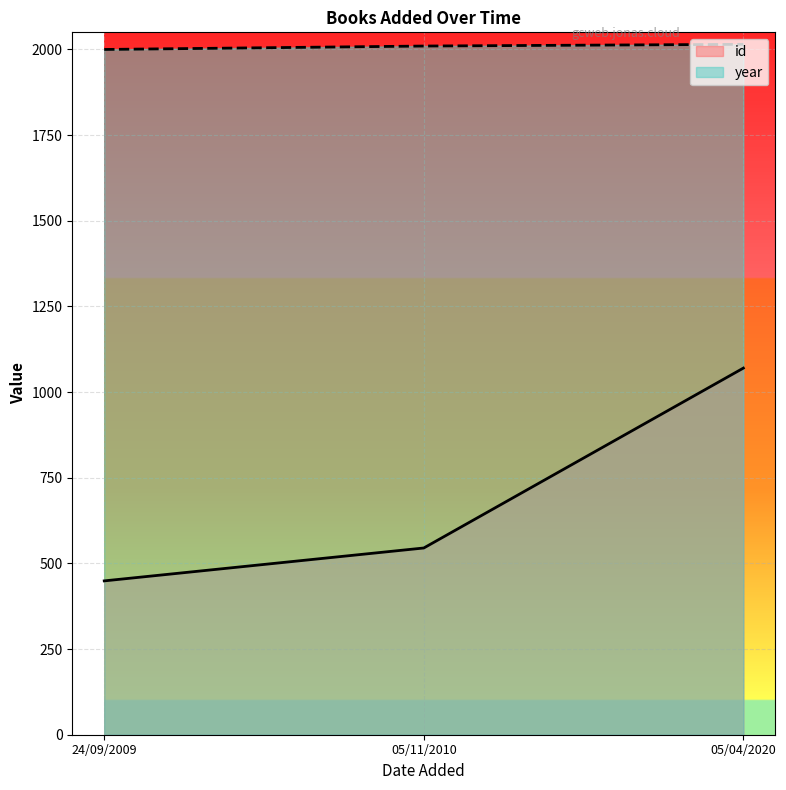

Where does the year series first go above 2010?

05/04/2020